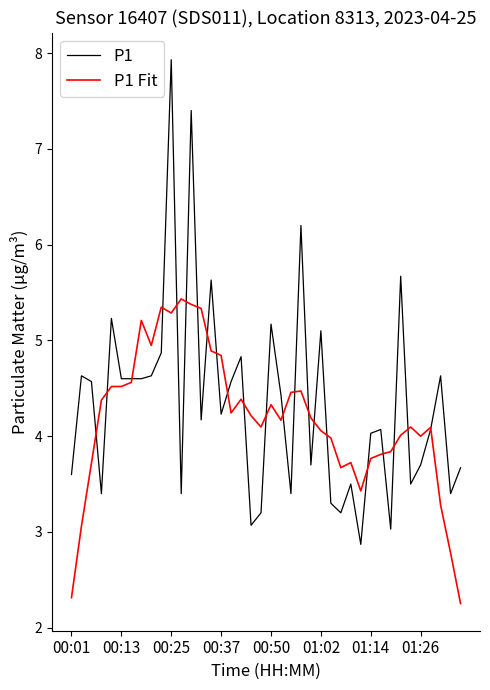

Which series ends up on top after the final intersection of P1 Fit and P1?

P1